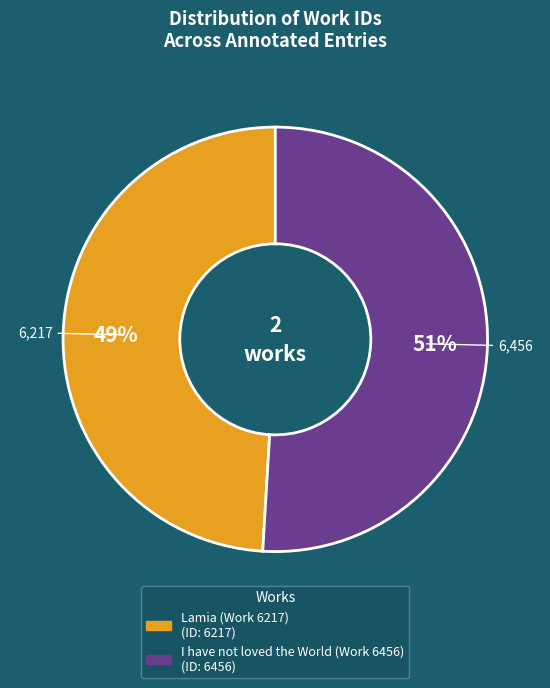

Count the number of slices in the pie.

2